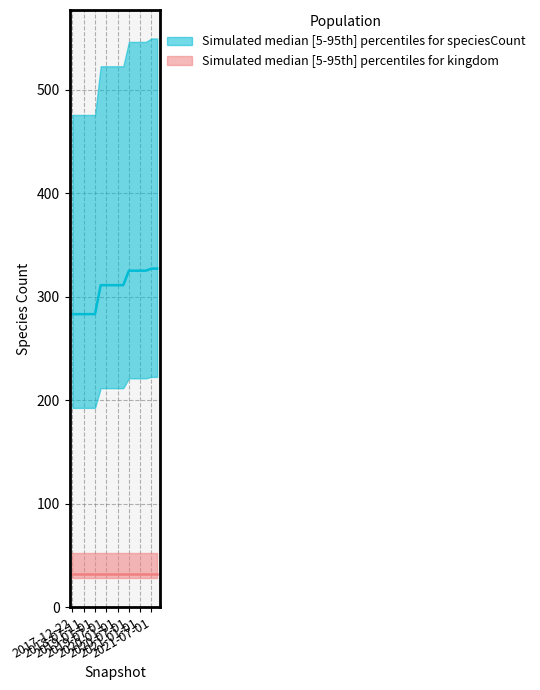

What position from the right is 2017-12-22?

16